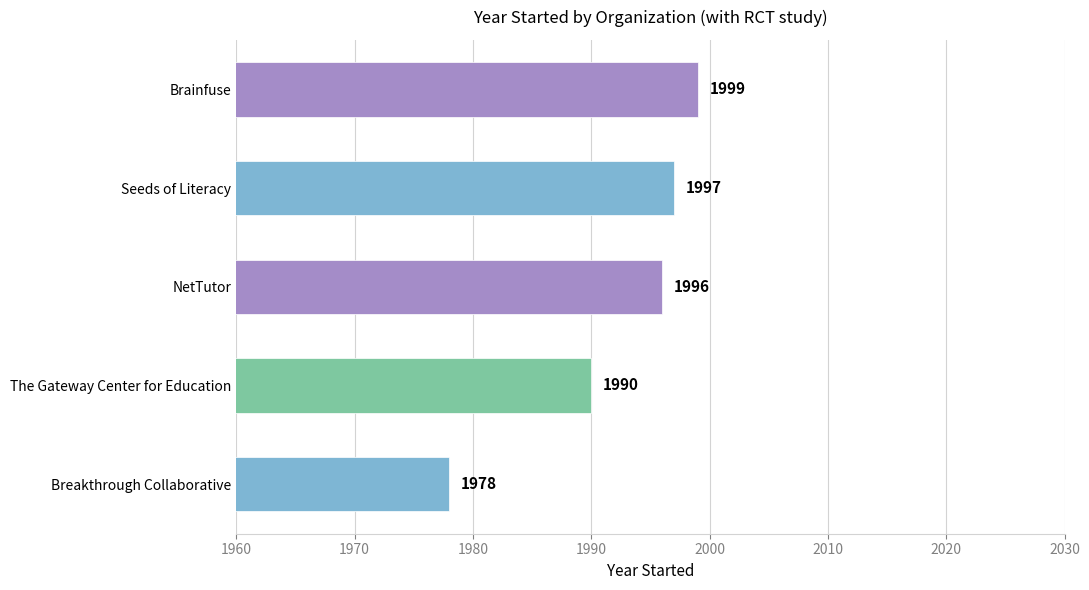

Reading bottom to top, transcribe all the data shown in this chart.

Breakthrough Collaborative=1978	The Gateway Center for Education=1990	NetTutor=1996	Seeds of Literacy=1997	Brainfuse=1999